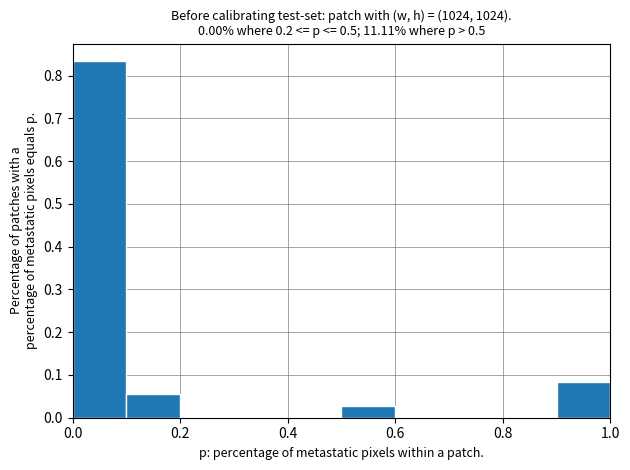

What is the height of the bar covering 0.9 to 1.0 on the x-axis? The values are not printed on the chart, so give them approximately, as read against the axis.

0.08